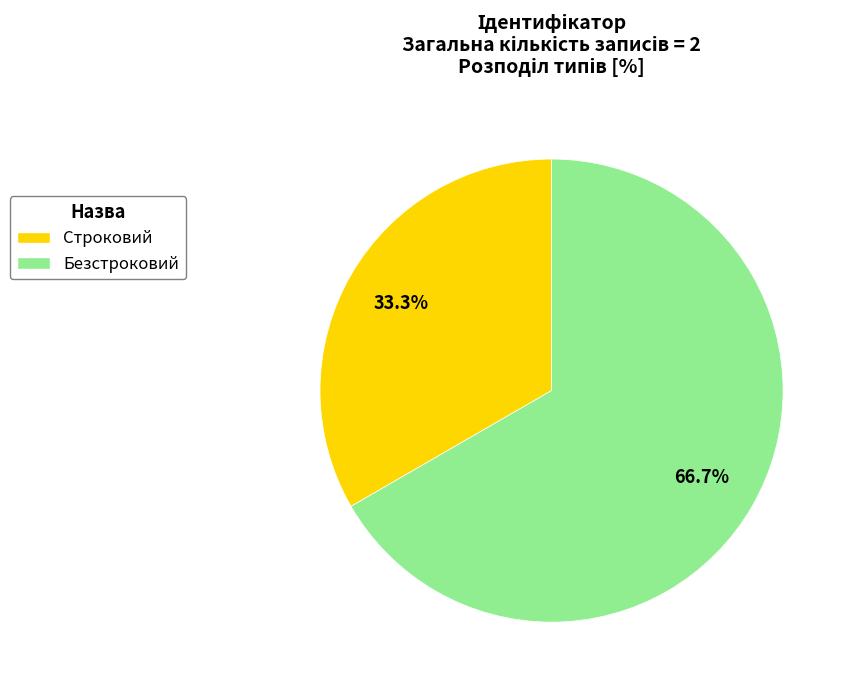

Which category accounts for the majority?

Безстроковий